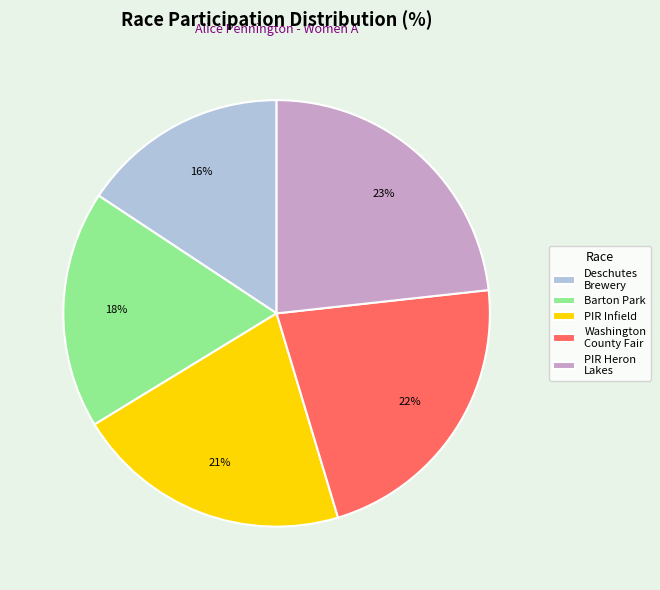

Rank the categories by value from lowest to highest.

Deschutes Brewery, Barton Park, PIR Infield, Washington County Fair, PIR Heron Lakes